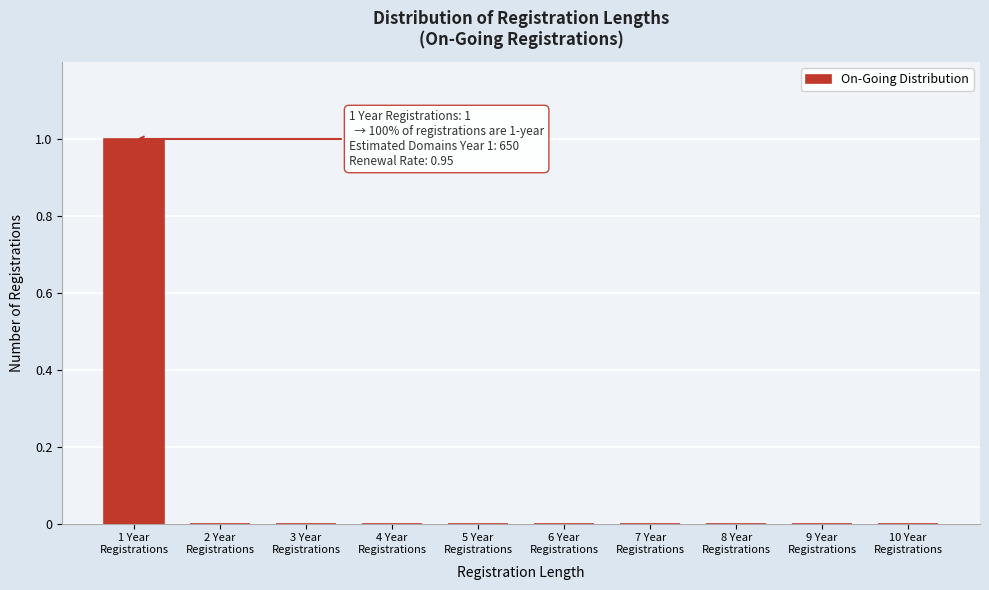

How many series are shown in this chart?

1